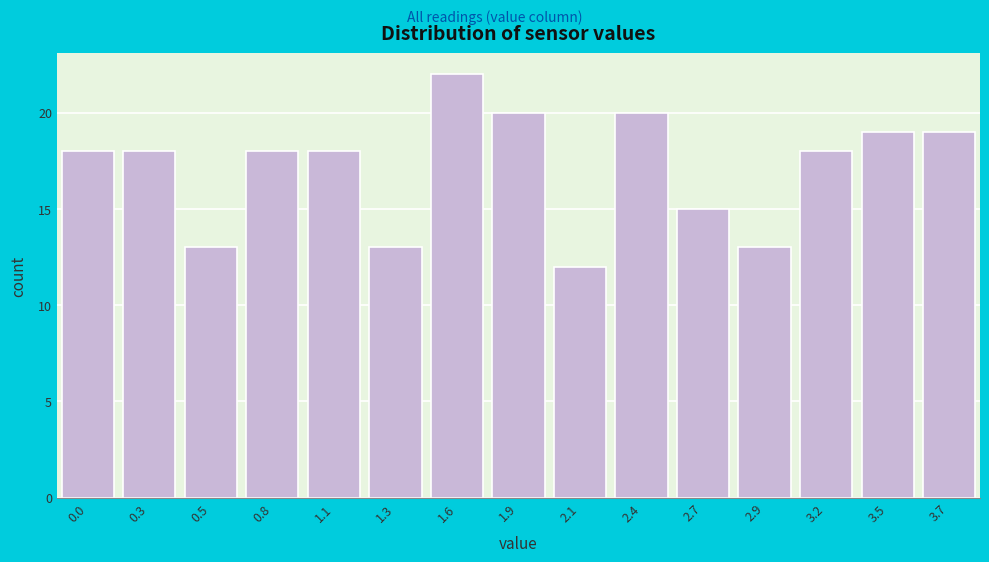

Reading left to right, transcribe all the data shown in this chart.

0.0=18	0.3=18	0.5=13	0.8=18	1.1=18	1.3=13	1.6=22	1.9=20	2.1=12	2.4=20	2.7=15	2.9=13	3.2=18	3.5=19	3.7=19